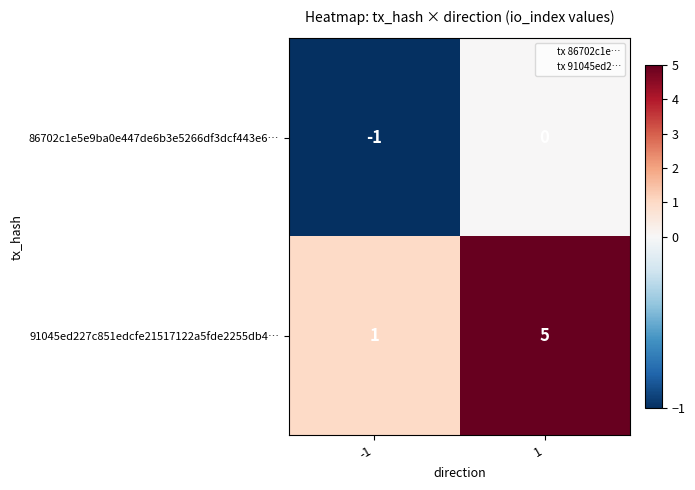

At which category is the sum across all series the highest?

1